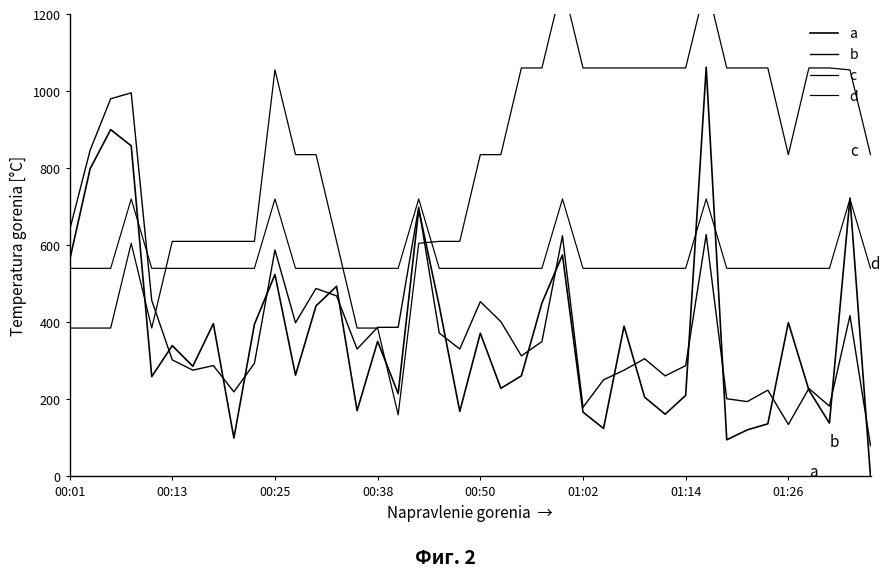

How many times do a and d cross each other?

5